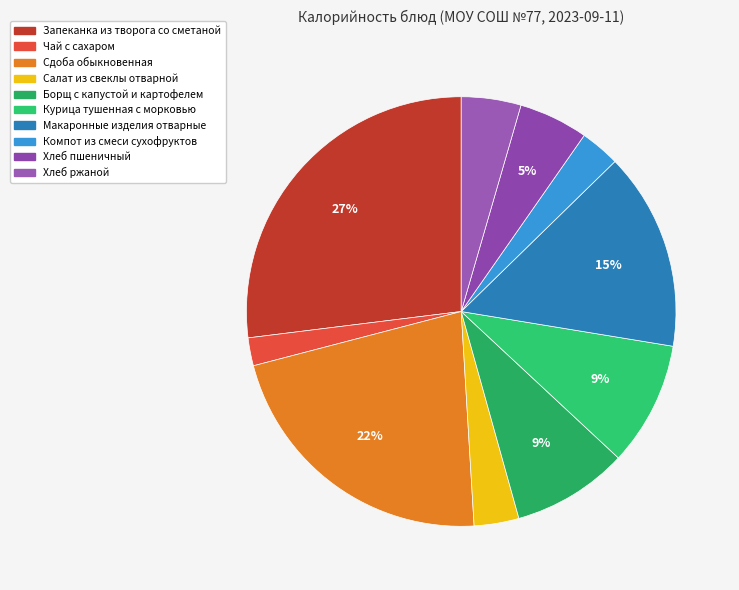

Is there any slice that represents more than half of the pie?

No